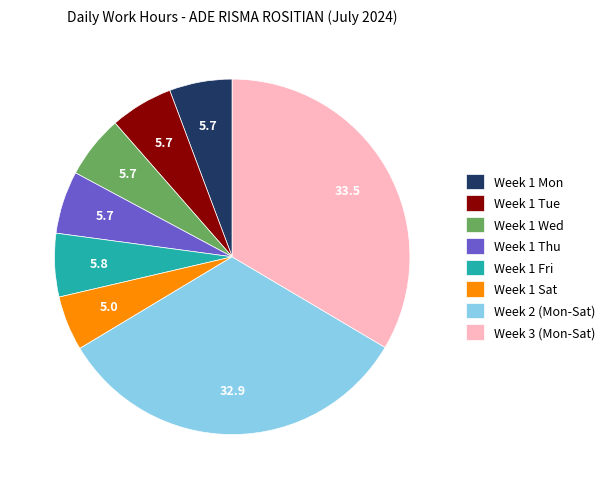

Is there any slice that represents more than half of the pie?

No